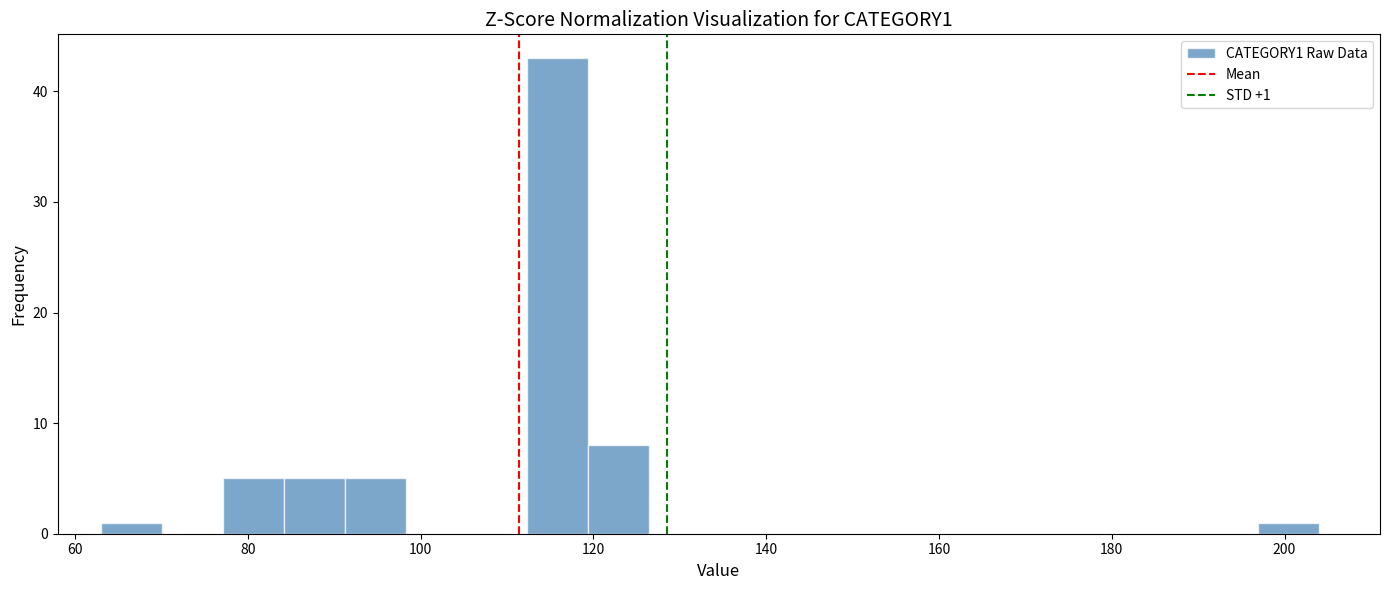

Around what value on the x-axis is the tallest bar? Give the approximate position of its centre, as read against the axis.

116